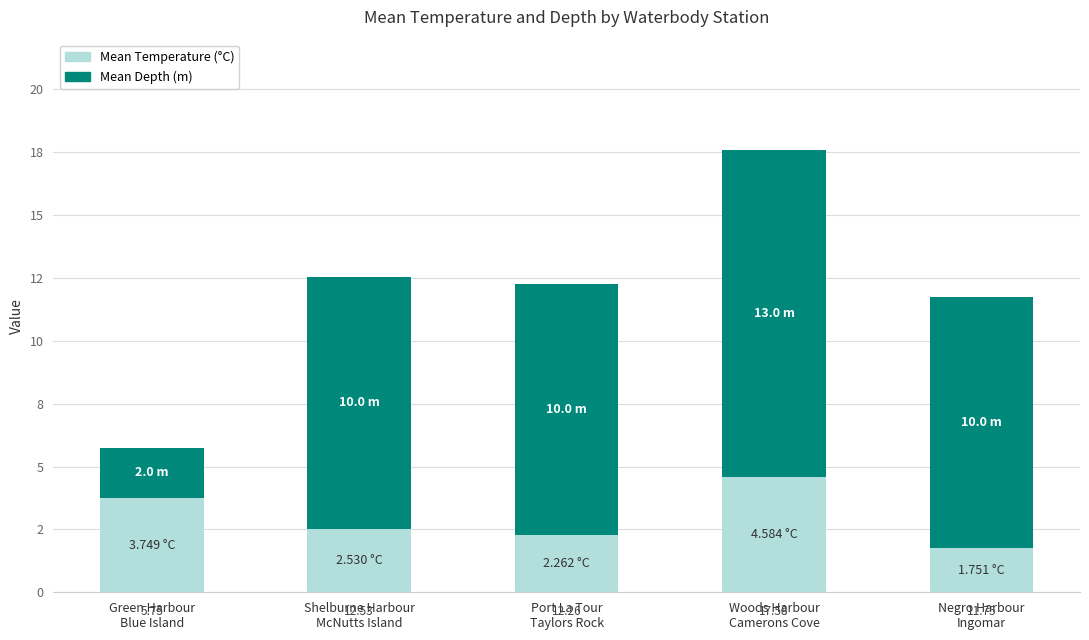

At which label is Mean Temperature (°C) closest to 3?

Shelburne Harbour
McNutts Island